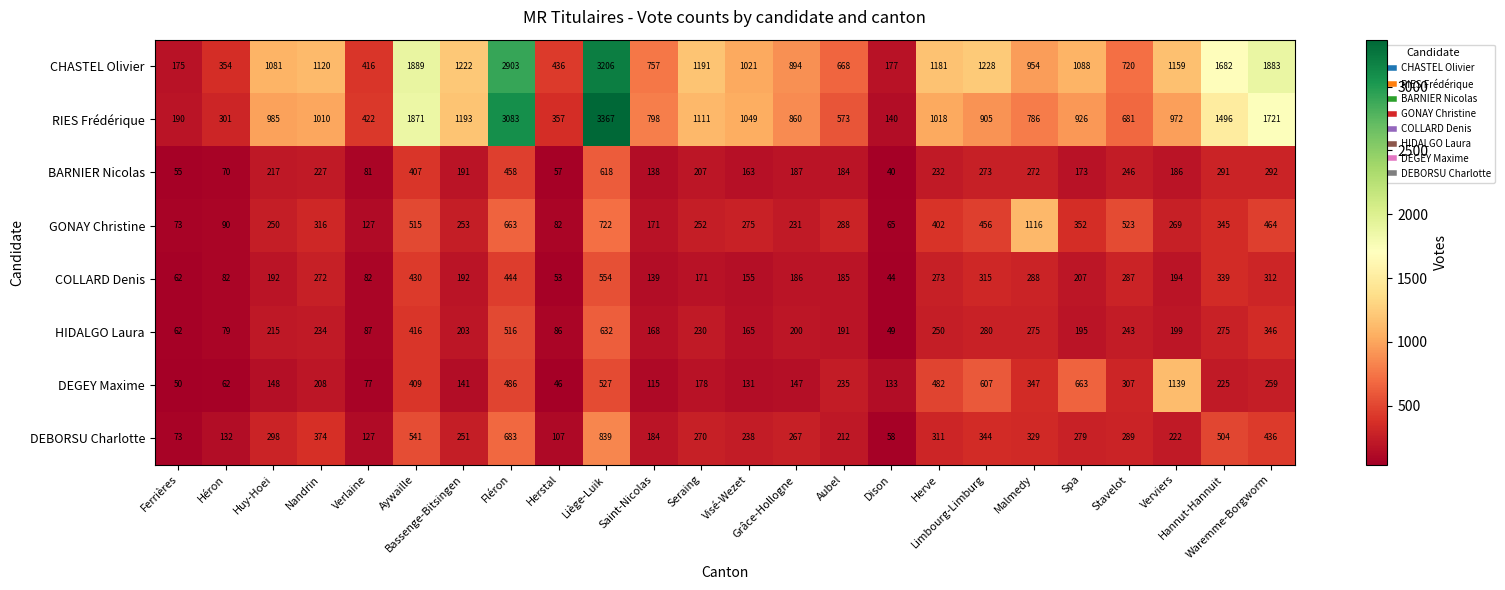

Which series has the largest total across all categories?

CHASTEL Olivier